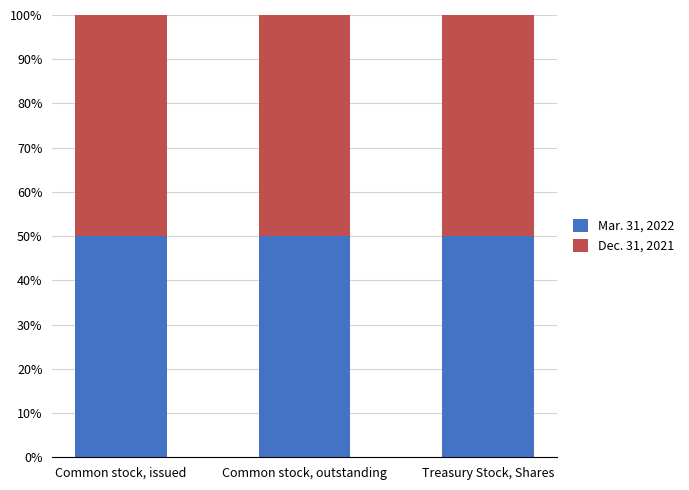

Which series has the largest total across all categories?

Mar. 31, 2022